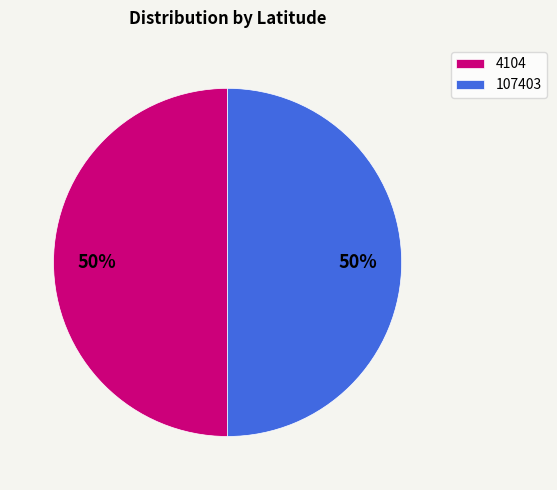

How many segments does this pie chart have?

2